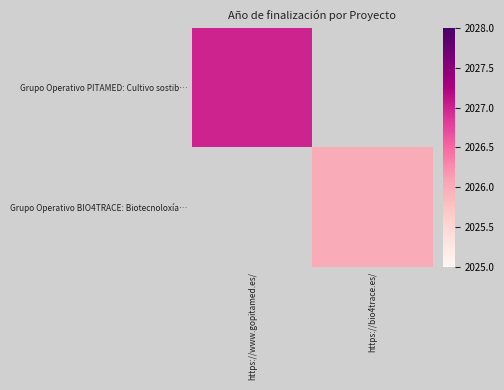

How many series are shown in this chart?

2